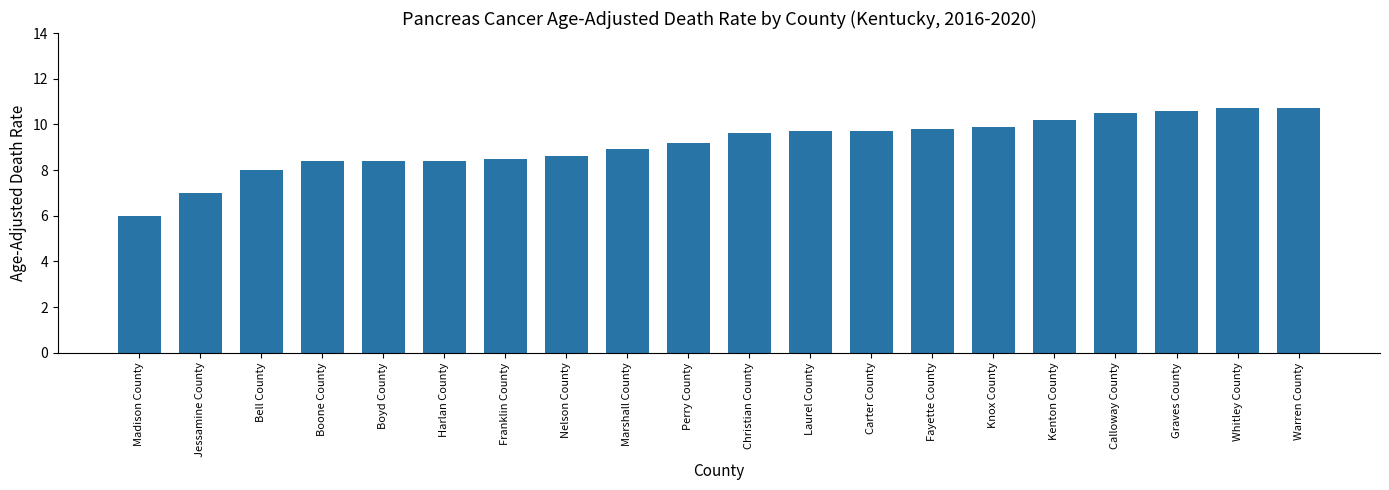

Which has a higher value, Harlan County or Perry County?

Perry County